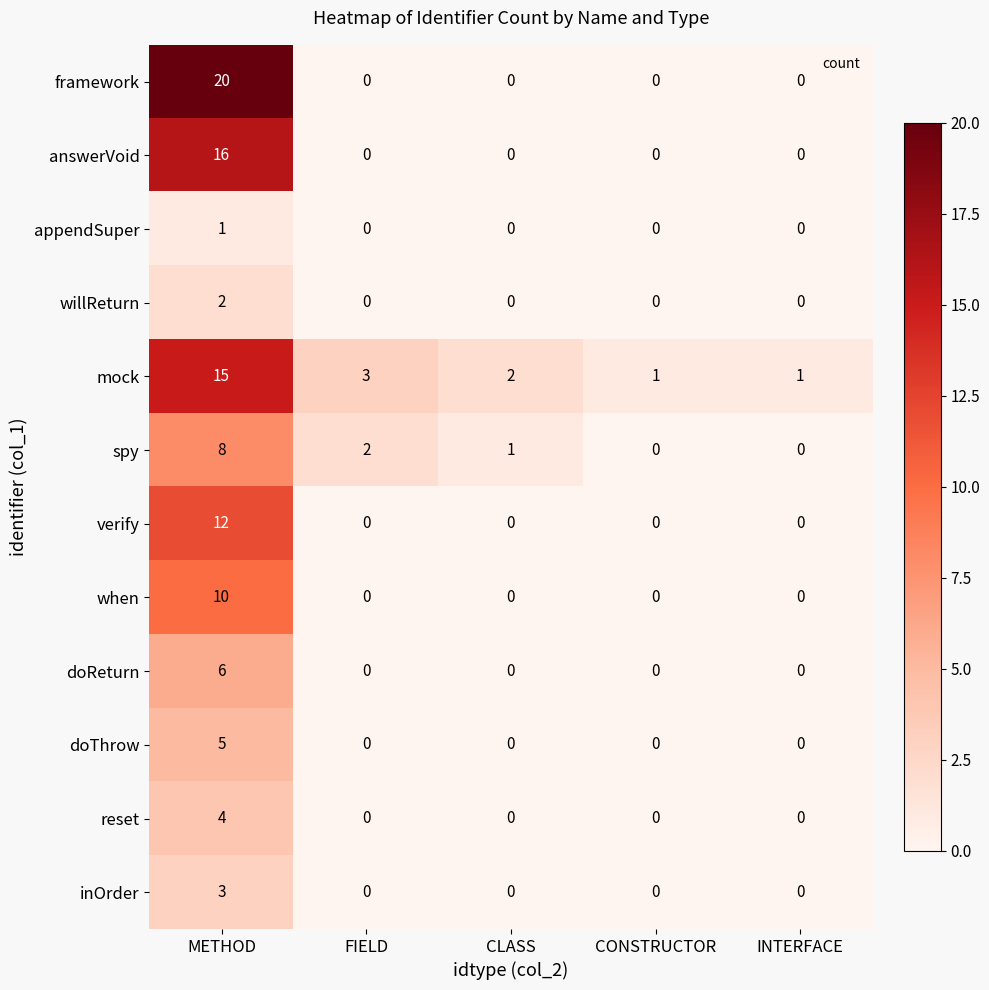

Read the inOrder value at METHOD.

3